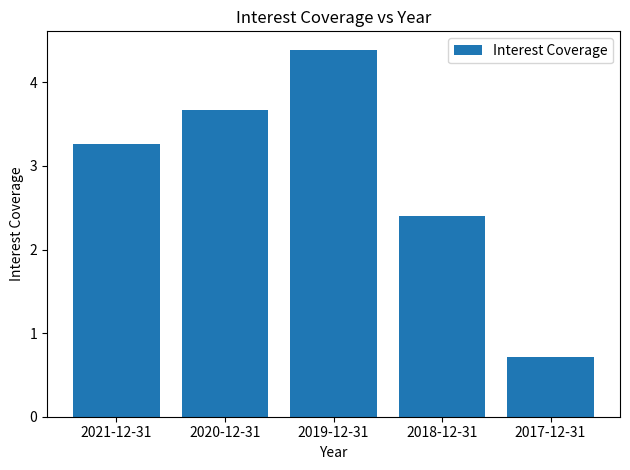

What is the change in value from 2019-12-31 to 2018-12-31?

-2.0